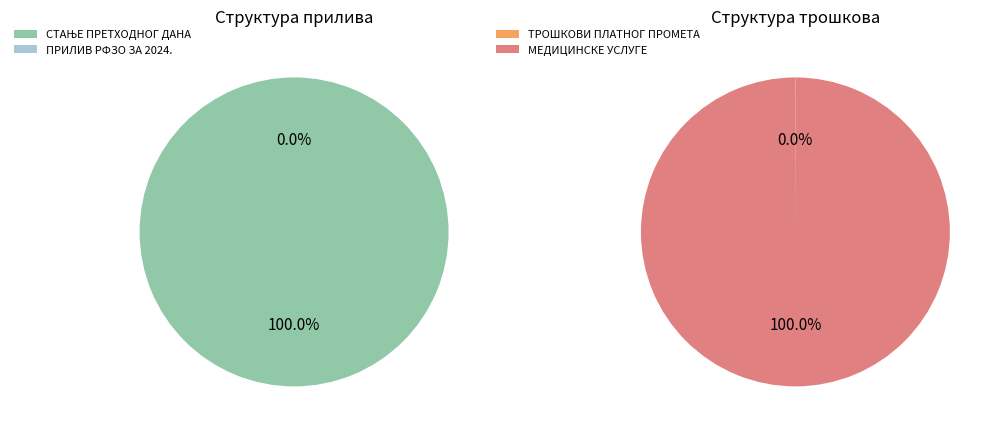

How many segments does this pie chart have?

4